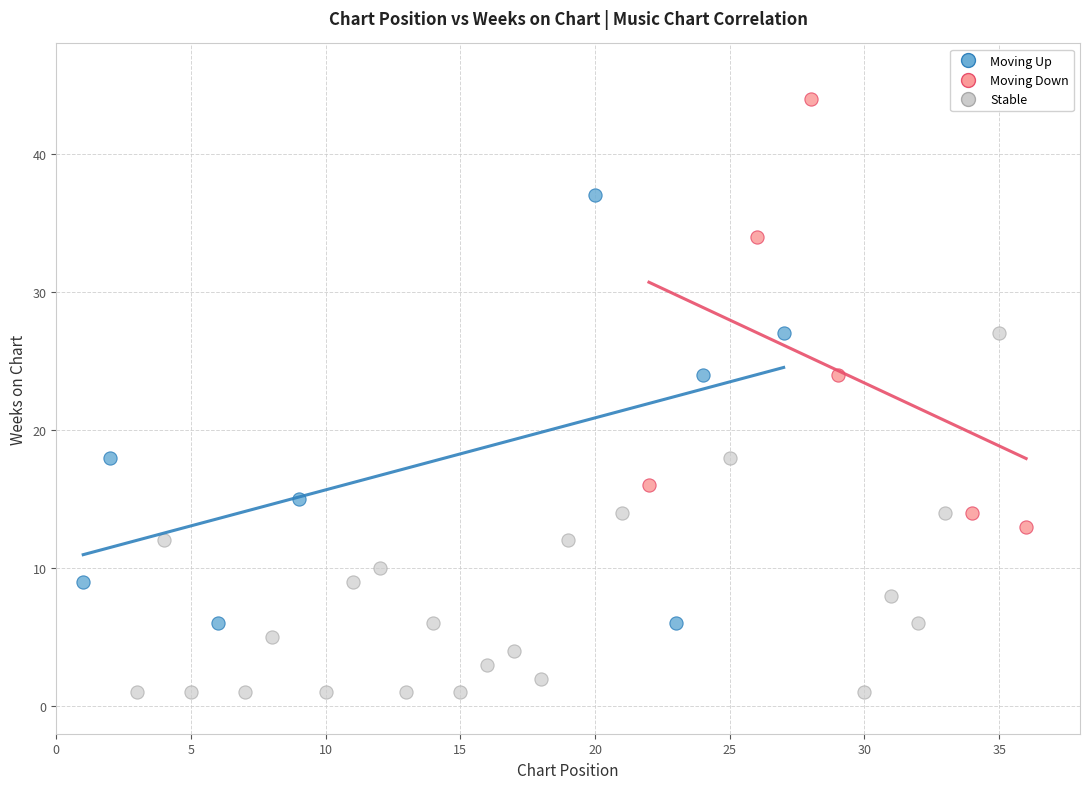

Which series contains the lowest Y value?

Stable